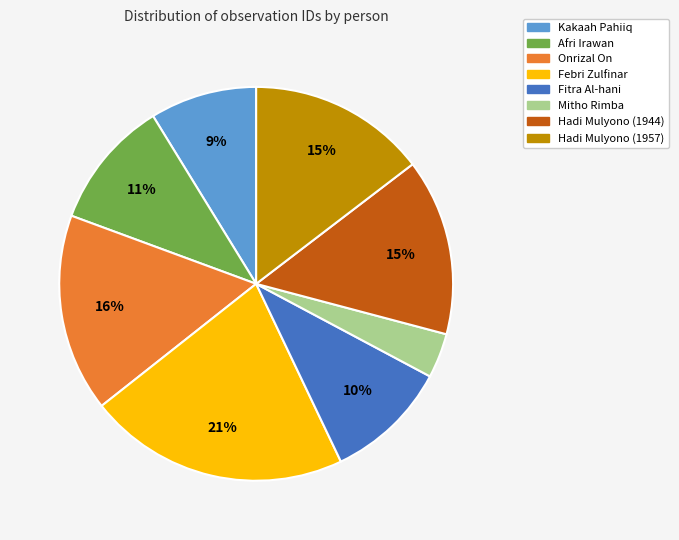

True or false: Mitho Rimba accounts for 4% of the total.

True